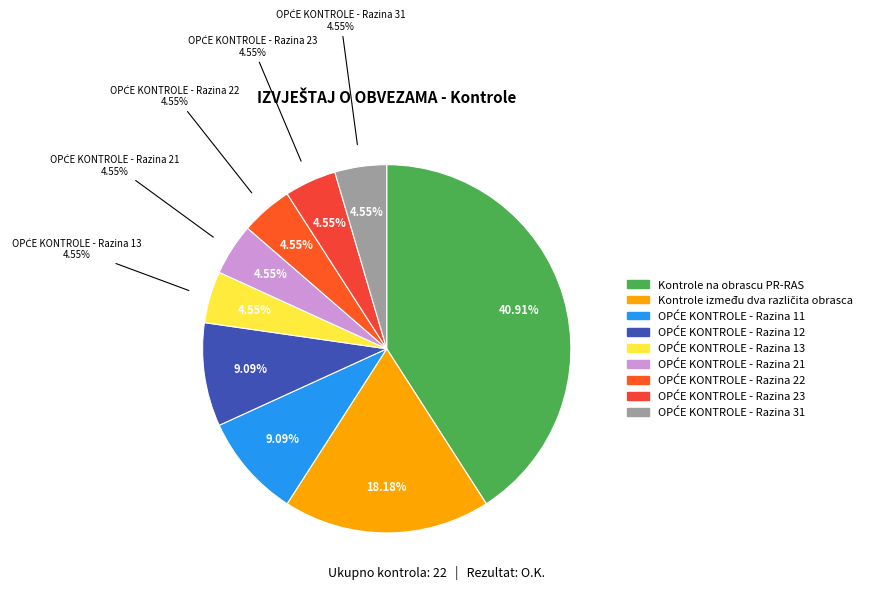

The Kontrole između dva različita obrasca slice represents 18% of the pie. True or false?

True